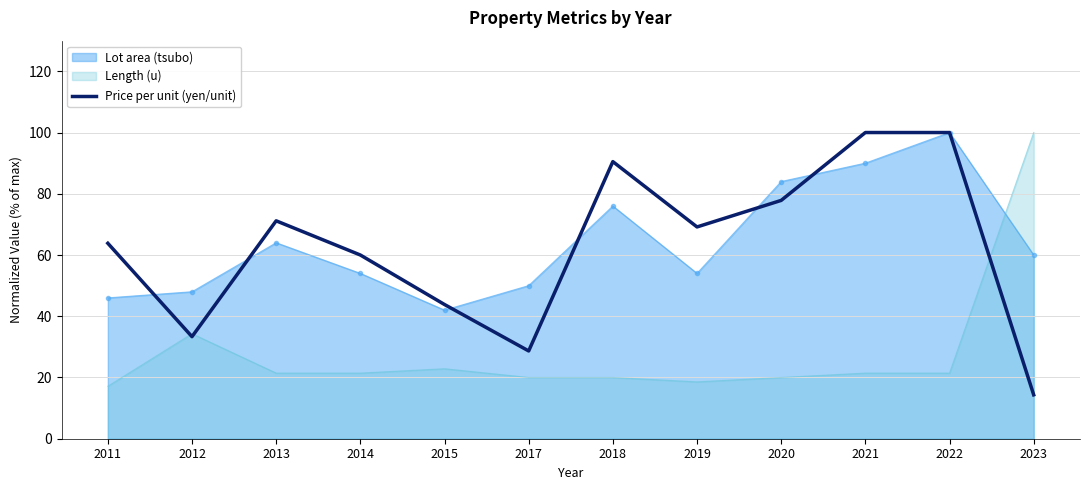

Is it true that Lot area (tsubo) equals 60.0 at 2023?

True